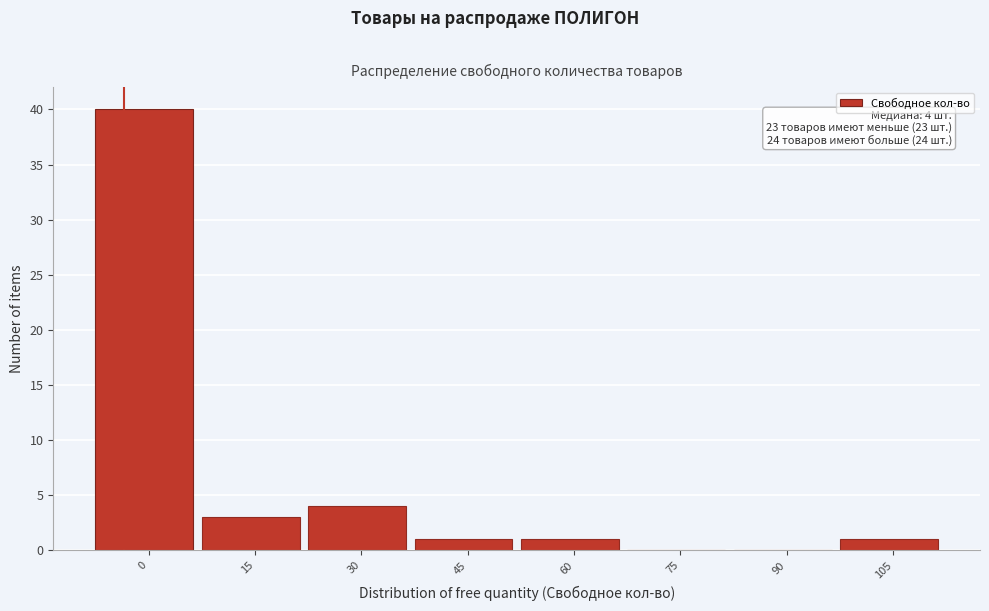

Reading right to left, extract all data points from this chart.

105=1	90=0	75=0	60=1	45=1	30=4	15=3	0=40